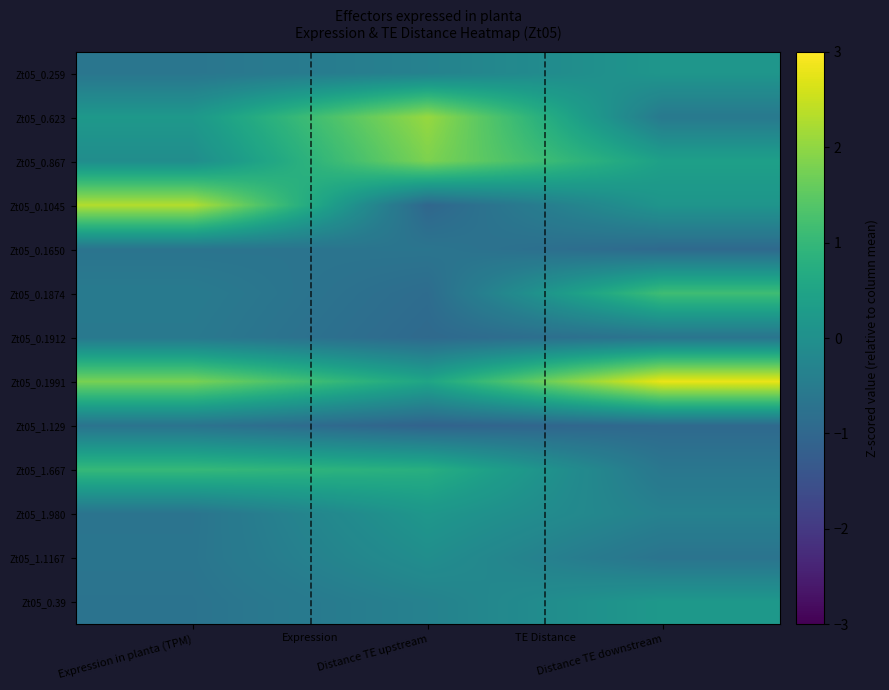

Reading left to right, extract all data points from this chart.

Zt05_0.259: Expression in planta (TPM)=-0.7	Distance TE upstream=-0.4	Distance TE downstream=0.1
Zt05_0.623: Expression in planta (TPM)=0.2	Distance TE upstream=2.1	Distance TE downstream=-0.6
Zt05_0.867: Expression in planta (TPM)=-0.1	Distance TE upstream=1.8	Distance TE downstream=0.4
Zt05_0.1045: Expression in planta (TPM)=2.3	Distance TE upstream=-1.0	Distance TE downstream=0.1
Zt05_0.1650: Expression in planta (TPM)=-0.7	Distance TE upstream=-0.7	Distance TE downstream=-0.9
Zt05_0.1874: Expression in planta (TPM)=-0.5	Distance TE upstream=-0.9	Distance TE downstream=1.1
Zt05_0.1912: Expression in planta (TPM)=-0.6	Distance TE upstream=-0.9	Distance TE downstream=-0.7
Zt05_0.1991: Expression in planta (TPM)=1.8	Distance TE upstream=0.5	Distance TE downstream=2.8
Zt05_1.129: Expression in planta (TPM)=-0.7	Distance TE upstream=-1.1	Distance TE downstream=-0.9
Zt05_1.667: Expression in planta (TPM)=1.0	Distance TE upstream=0.8	Distance TE downstream=-0.6
Zt05_1.980: Expression in planta (TPM)=-0.7	Distance TE upstream=0.2	Distance TE downstream=-0.4
Zt05_1.1167: Expression in planta (TPM)=-0.7	Distance TE upstream=-0.0	Distance TE downstream=-0.7
Zt05_0.39: Expression in planta (TPM)=-0.7	Distance TE upstream=-0.4	Distance TE downstream=0.2